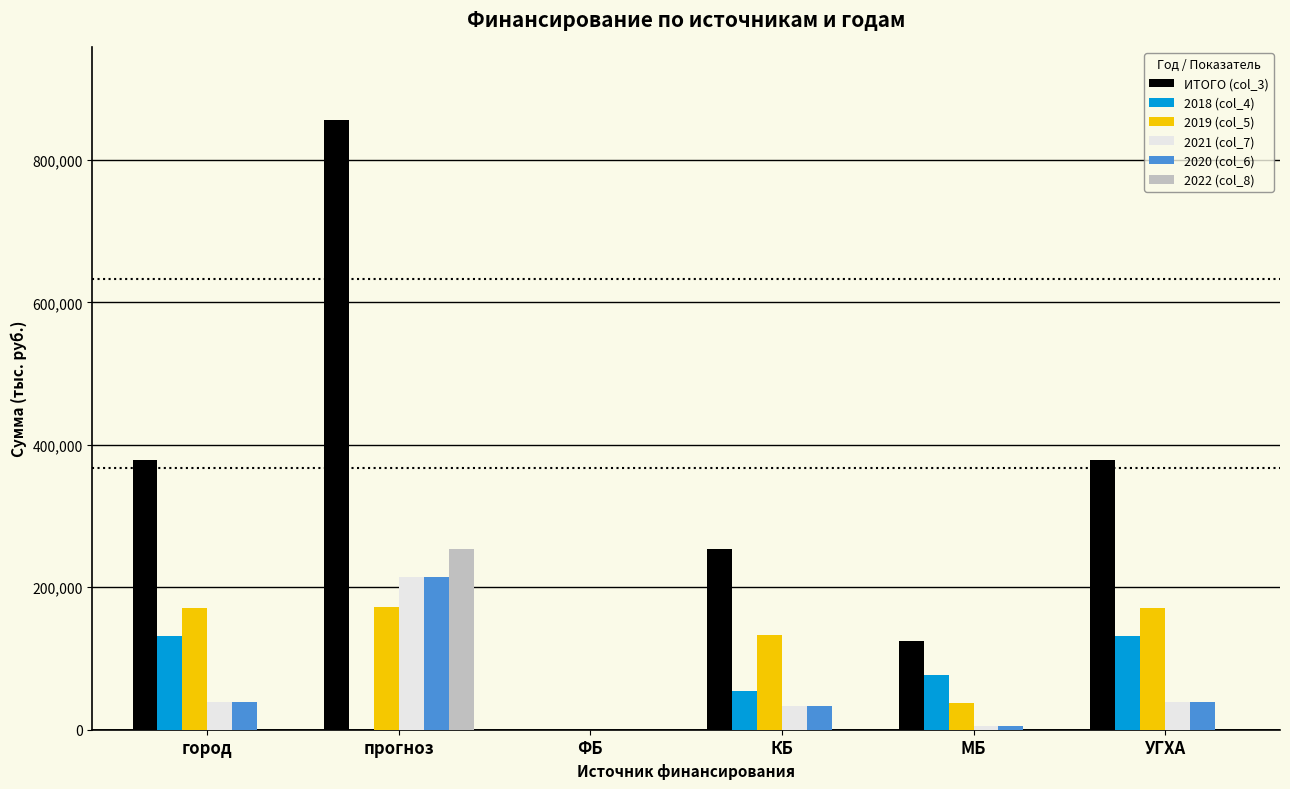

What are all the series names shown in the legend?

ИТОГО (col_3), 2018 (col_4), 2019 (col_5), 2021 (col_7), 2020 (col_6), 2022 (col_8)